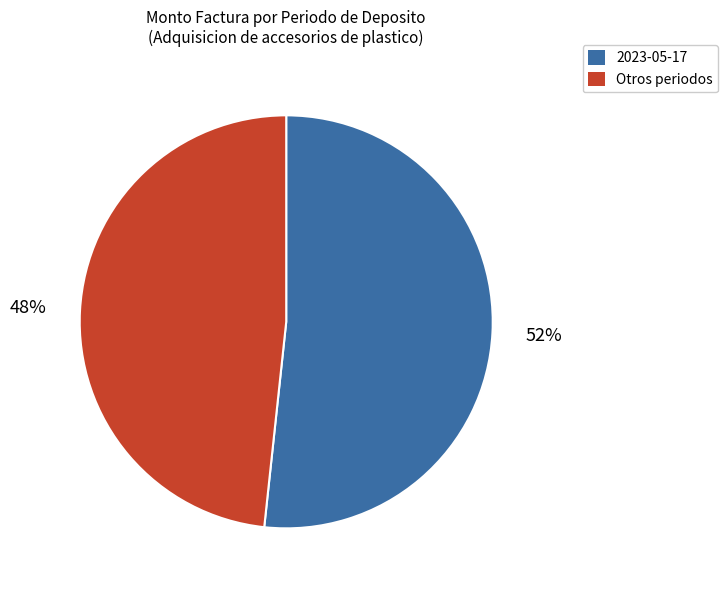

Does any single category account for the majority?

Yes